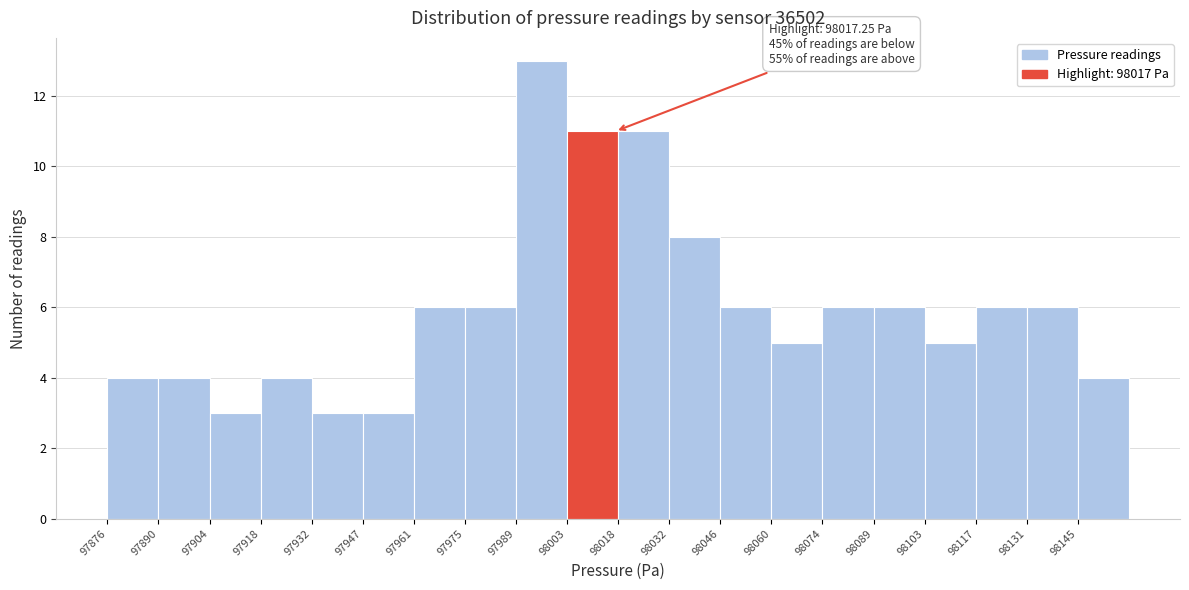

Over which range of the x-axis is the bar tallest?

97989.6 to 98003.8